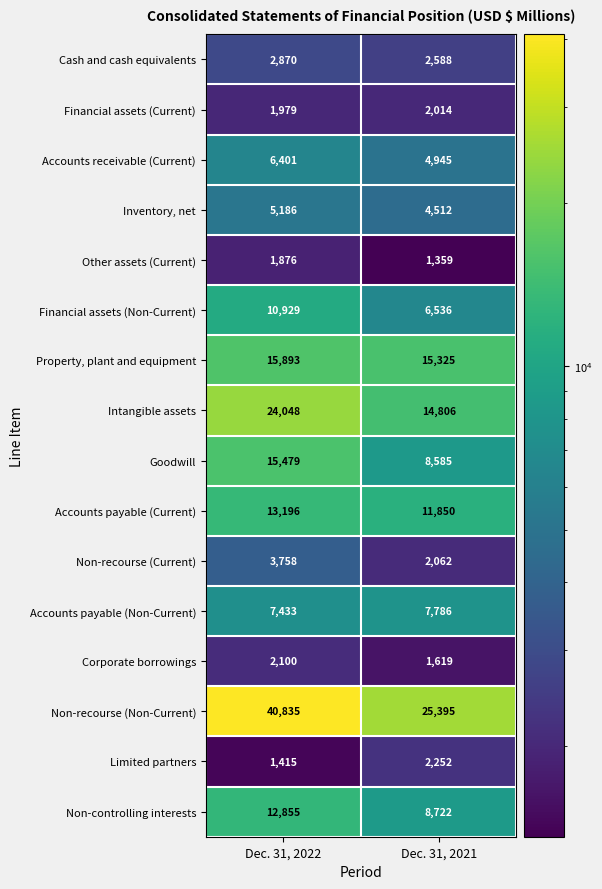

Read the Limited partners value at Dec. 31, 2022, to the nearest 50.

1400